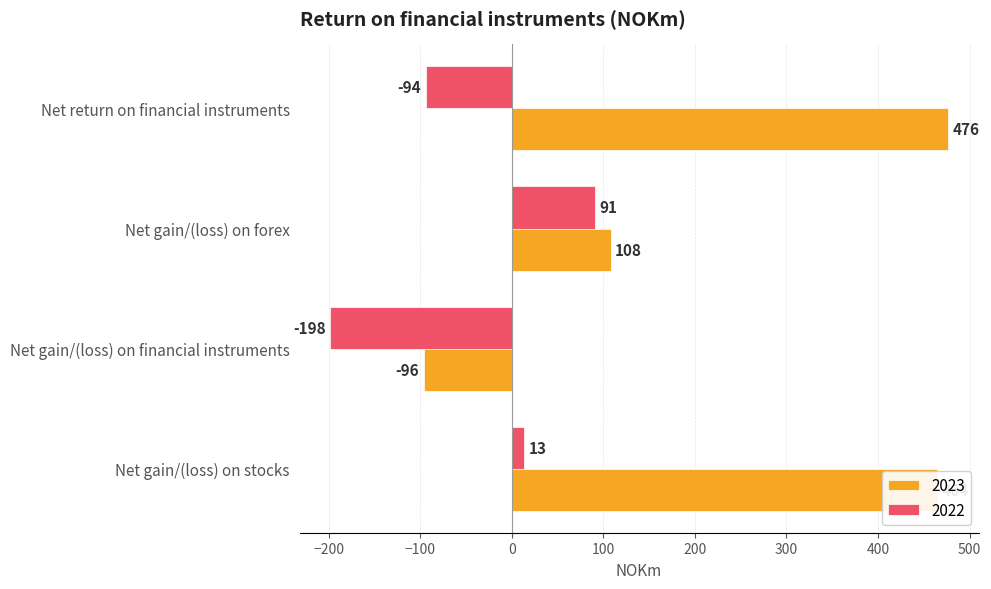

List the series in order of their overall mean, highest first.

2023, 2022